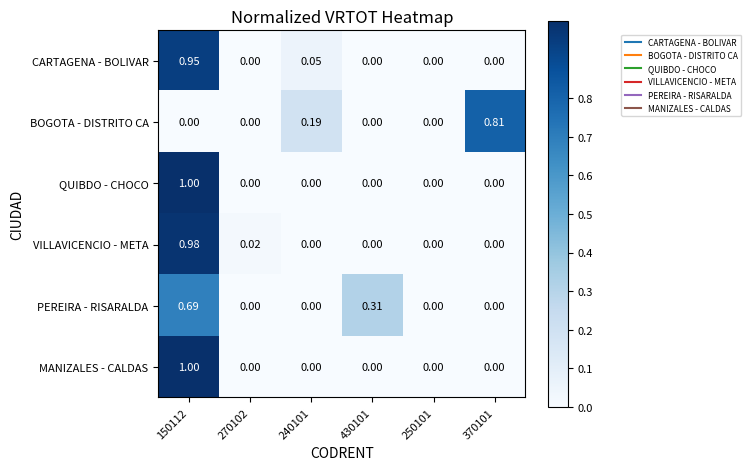

Between 270102 and 370101, which series saw the biggest shift?

BOGOTA - DISTRITO CA